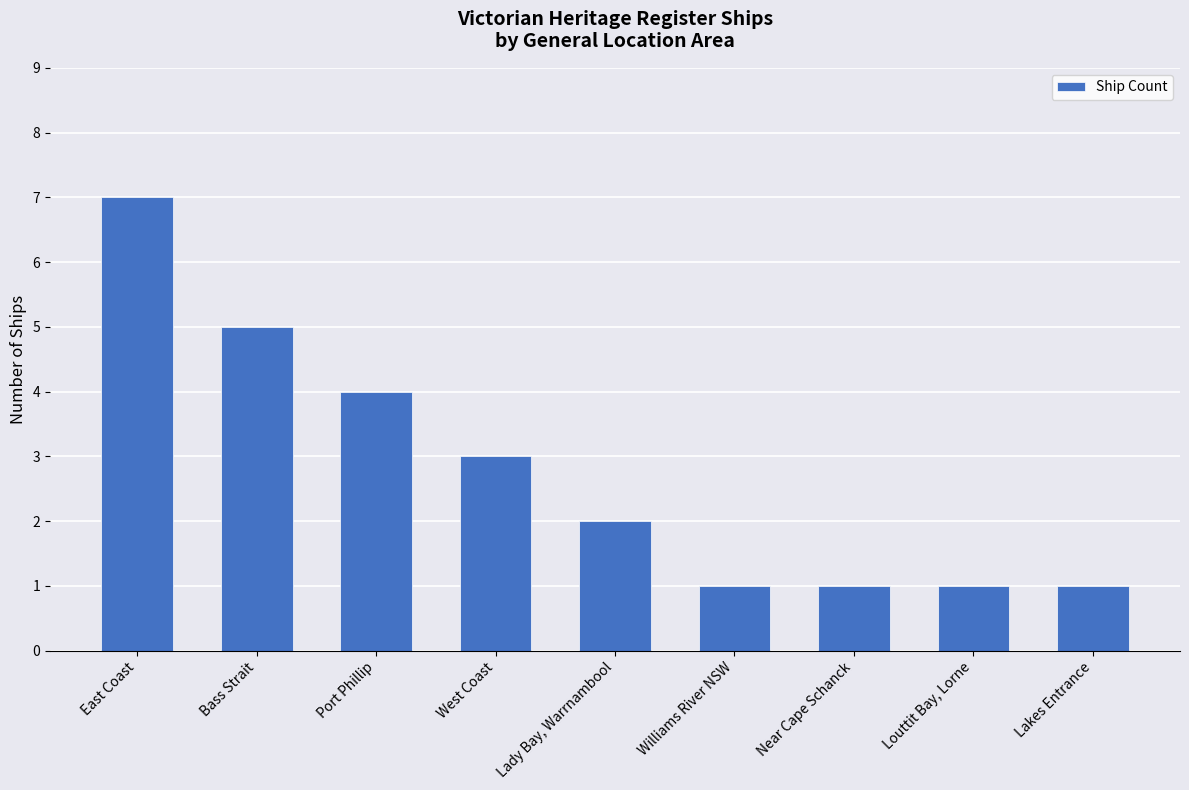

Is it true that the value at Bass Strait is 5?

True